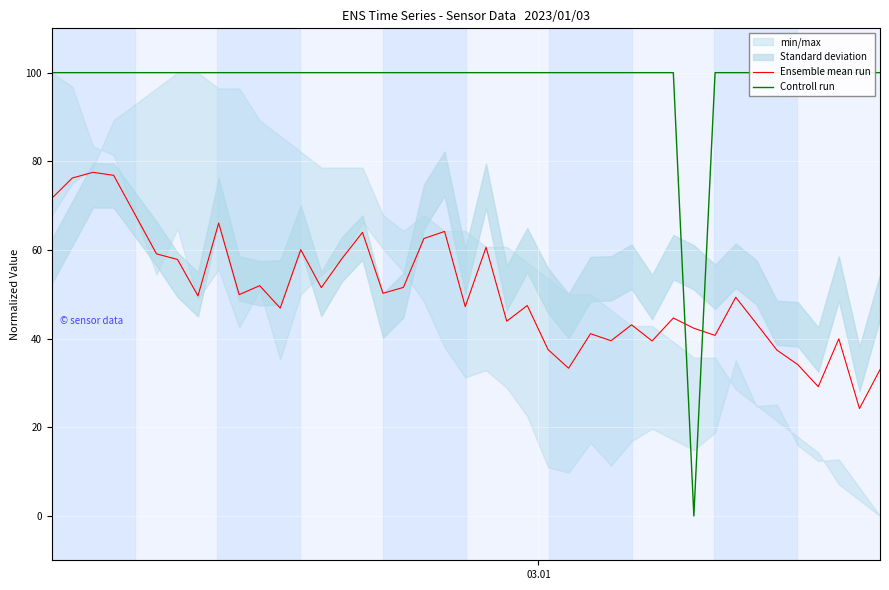

What is the highest value of the Ensemble mean run series?

77.5